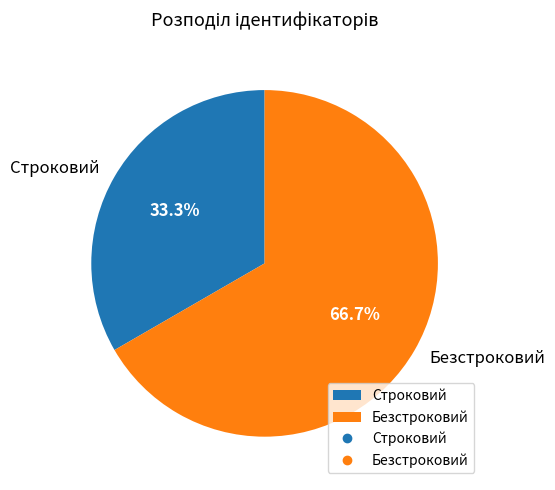

Is there any slice that represents more than half of the pie?

Yes